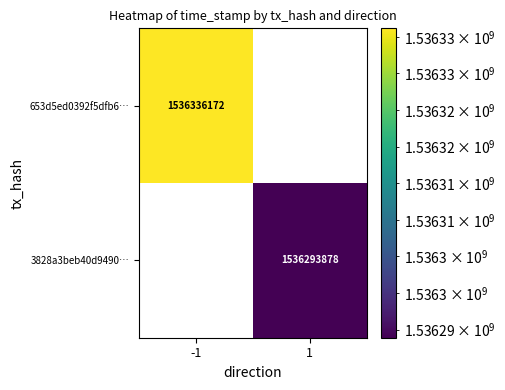

The 653d5ed0392f5dfb6… series shows 2193091048 at -1. True or false?

False